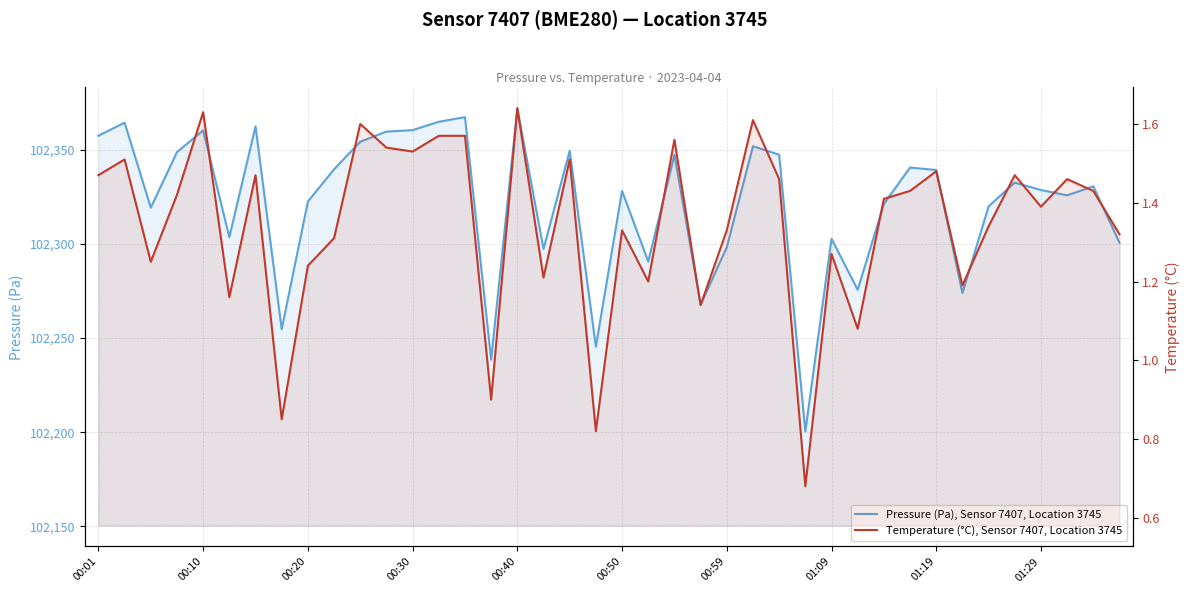

Which has a higher value, 19 or 21?

21